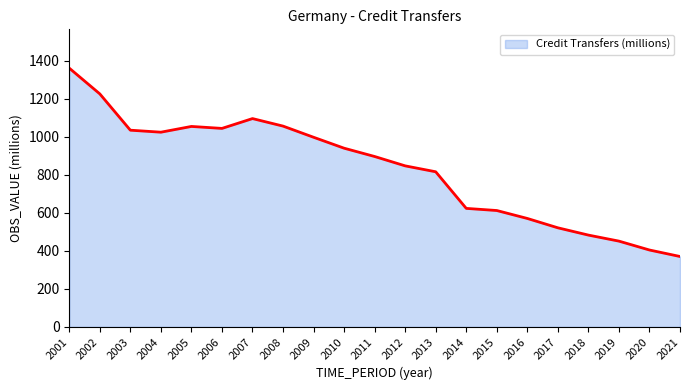

What is the difference between the maximum and minimum values?

990.9